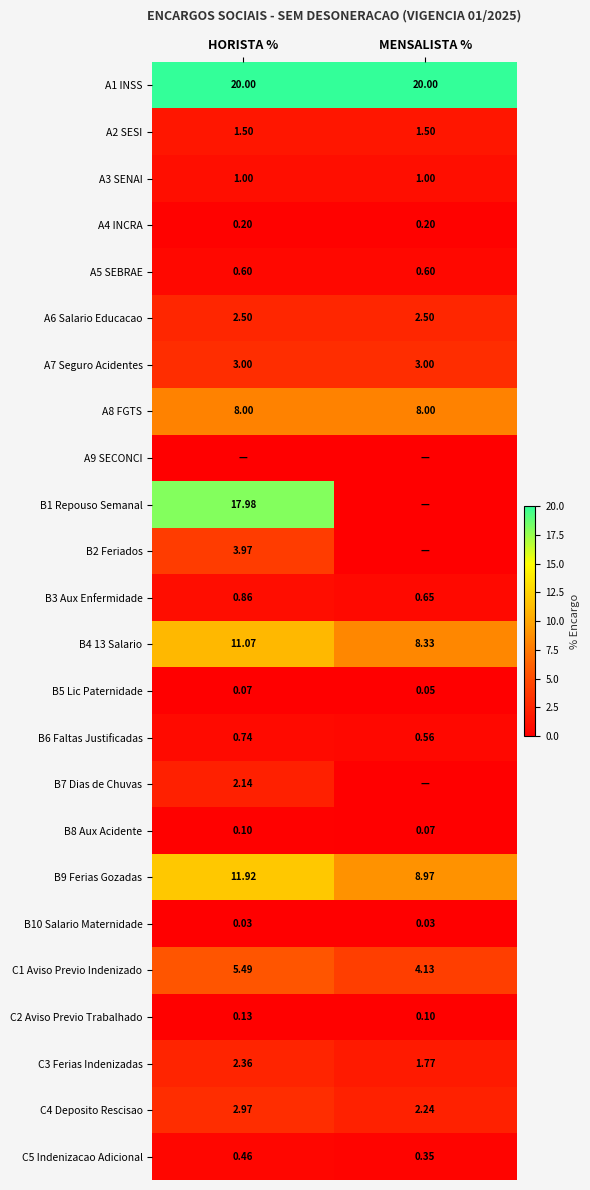

Is the value of A6 Salario Educacao at MENSALISTA % greater than the value of C3 Ferias Indenizadas at MENSALISTA %?

Yes